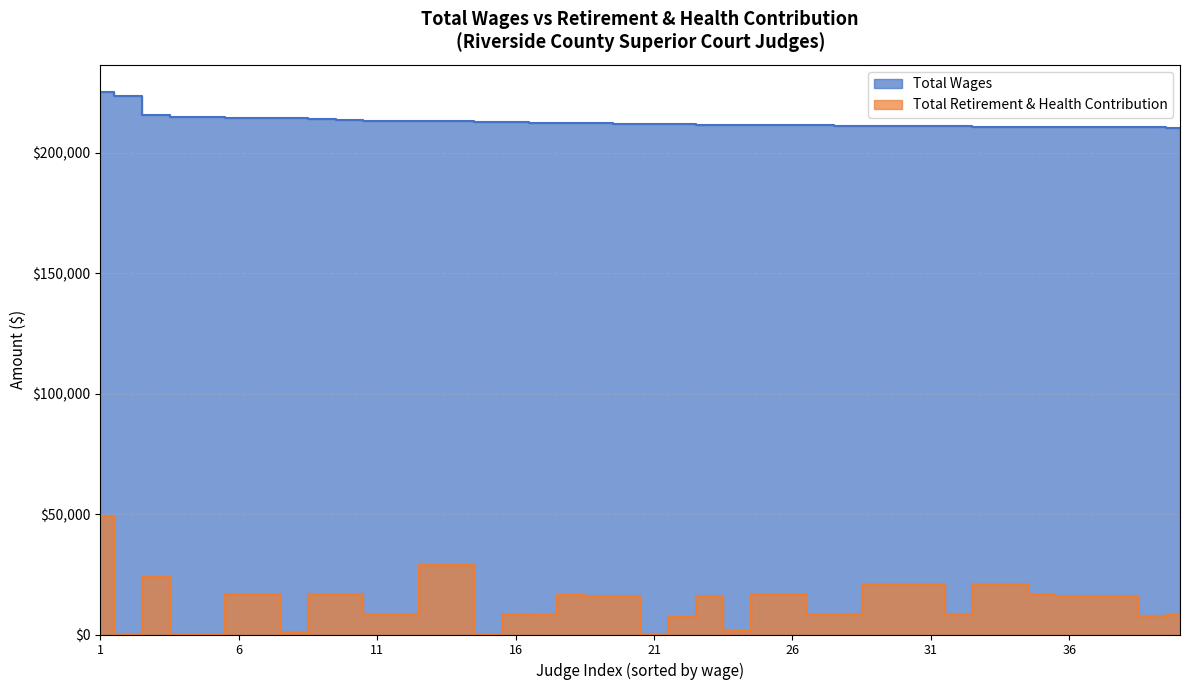

What is the greatest value displayed?

225254